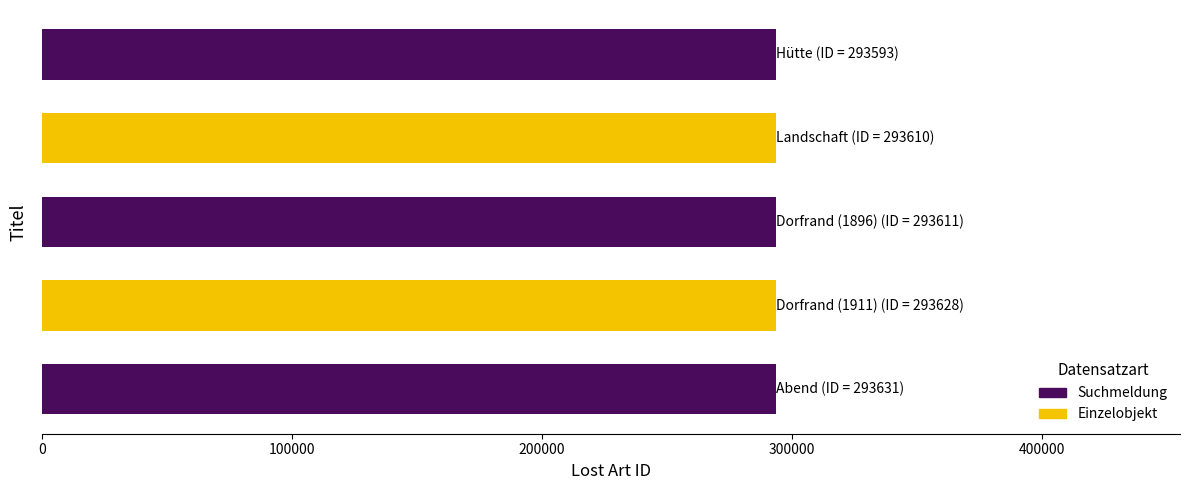

What is the smallest value displayed?

293593